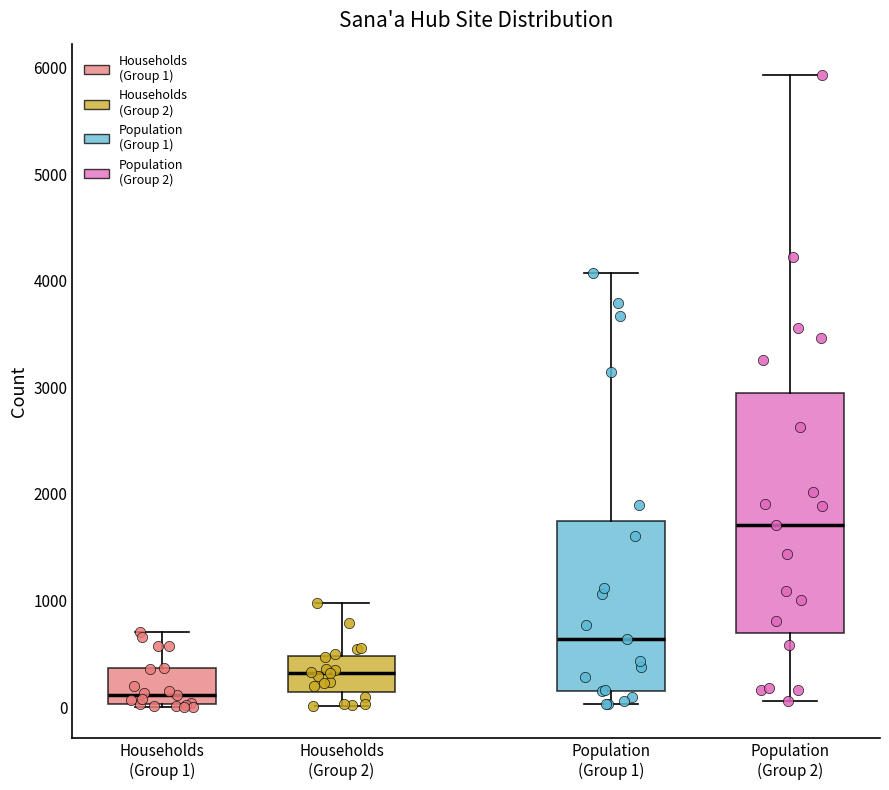

Where does the upper whisker of the box for Population (Group 1) end on the y-axis? The values are not printed on the chart, so give them approximately, as read against the axis.

4100